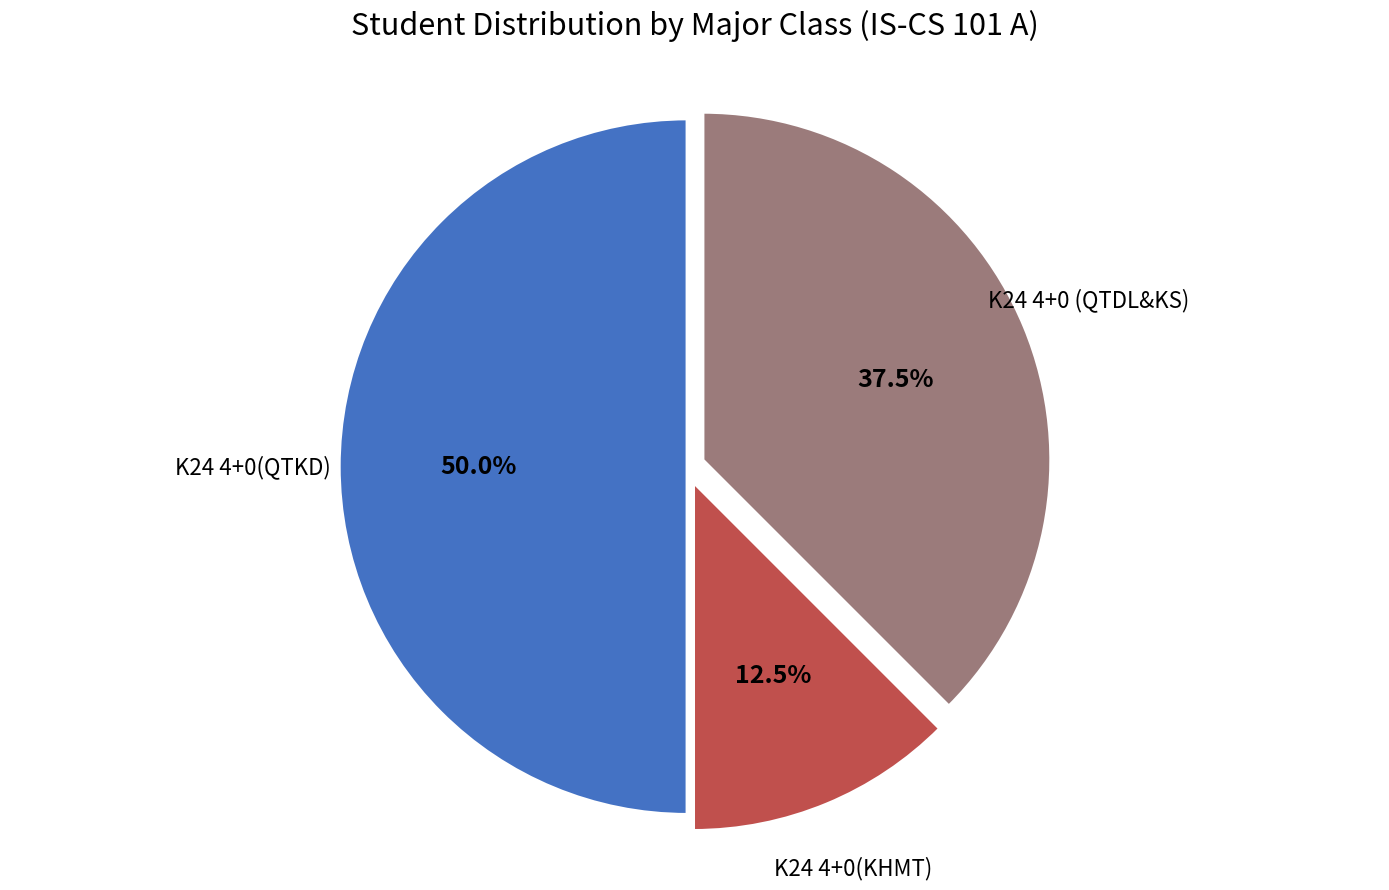

What is the largest slice in the pie chart?

K24 4+0(QTKD)